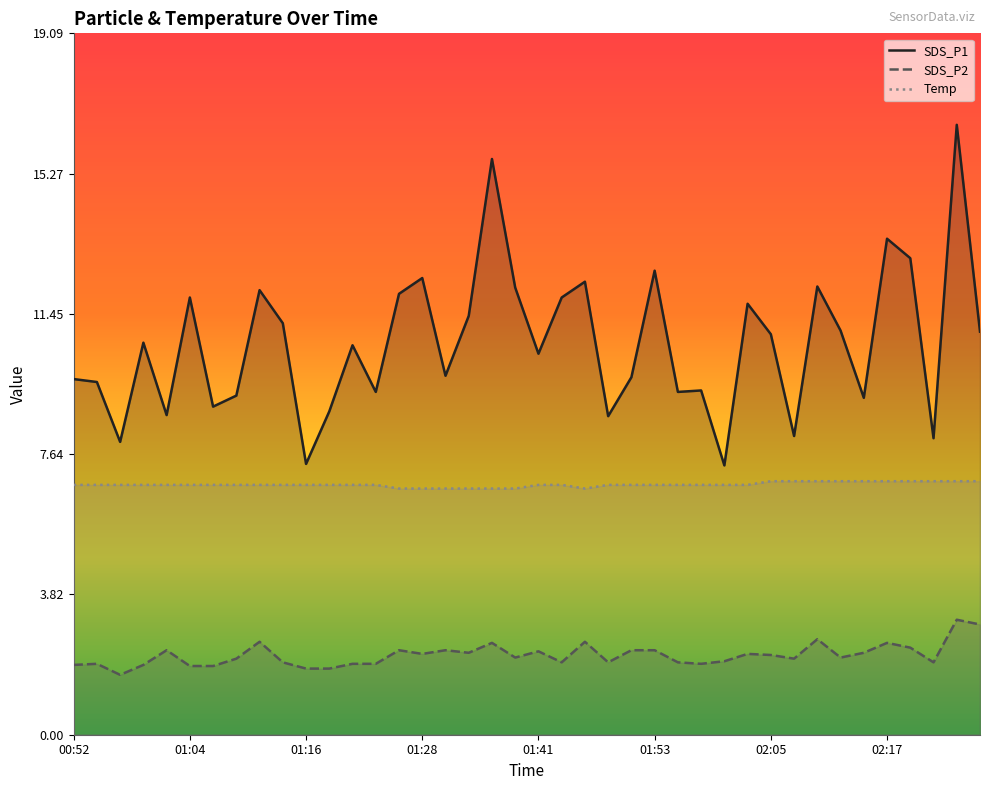

Reading right to left, transcribe all the data shown in this chart.

SDS_P1: 11.0	16.6	8.1	13.0	13.5	9.2	11.0	12.2	8.1	10.9	11.7	7.3	9.4	9.3	12.6	9.7	8.7	12.3	11.9	10.4	12.2	15.7	11.4	9.8	12.4	12.0	9.3	10.6	8.8	7.4	11.2	12.1	9.2	8.9	11.9	8.7	10.7	8.0	9.6	9.7
SDS_P2: 3.0	3.1	2.0	2.4	2.5	2.2	2.1	2.6	2.1	2.2	2.2	2.0	1.9	2.0	2.3	2.3	2.0	2.5	2.0	2.3	2.1	2.5	2.2	2.3	2.2	2.3	1.9	1.9	1.8	1.8	2.0	2.5	2.1	1.9	1.9	2.3	1.9	1.6	1.9	1.9
Temp: 6.9	6.9	6.9	6.9	6.9	6.9	6.9	6.9	6.9	6.9	6.8	6.8	6.8	6.8	6.8	6.8	6.8	6.7	6.8	6.8	6.7	6.7	6.7	6.7	6.7	6.7	6.8	6.8	6.8	6.8	6.8	6.8	6.8	6.8	6.8	6.8	6.8	6.8	6.8	6.8